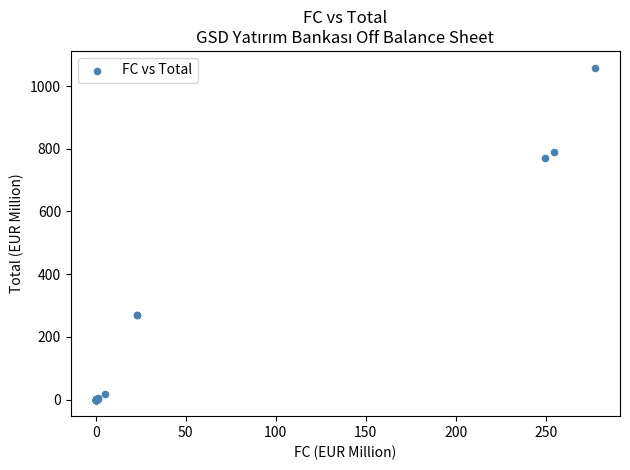

What Y value in the scatter plot is closest to 529?

769.5